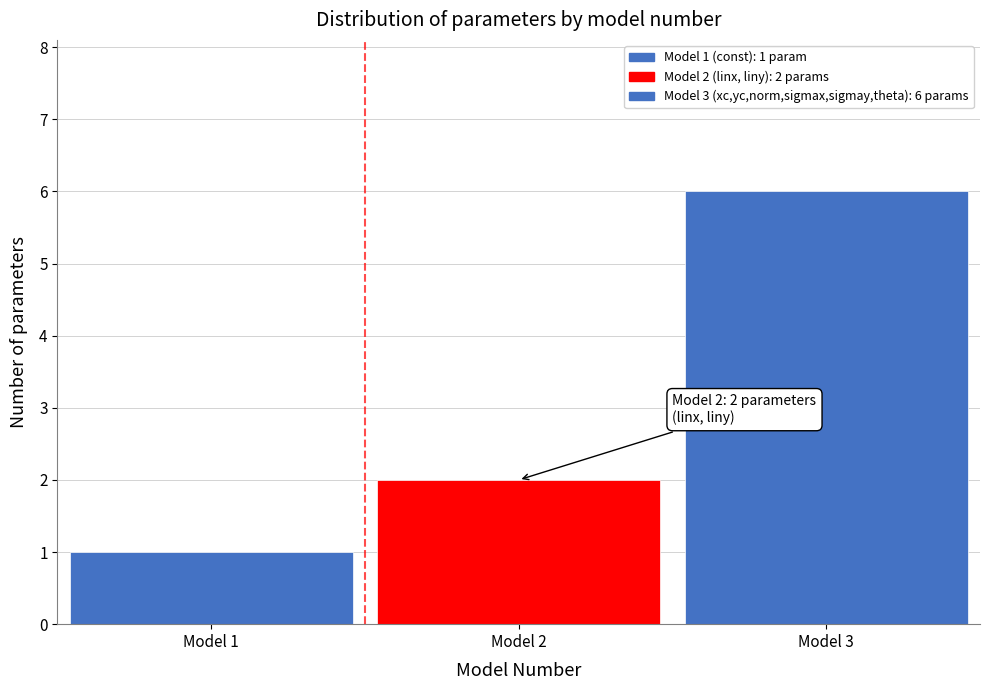

Reading right to left, extract all data points from this chart.

6	2	1